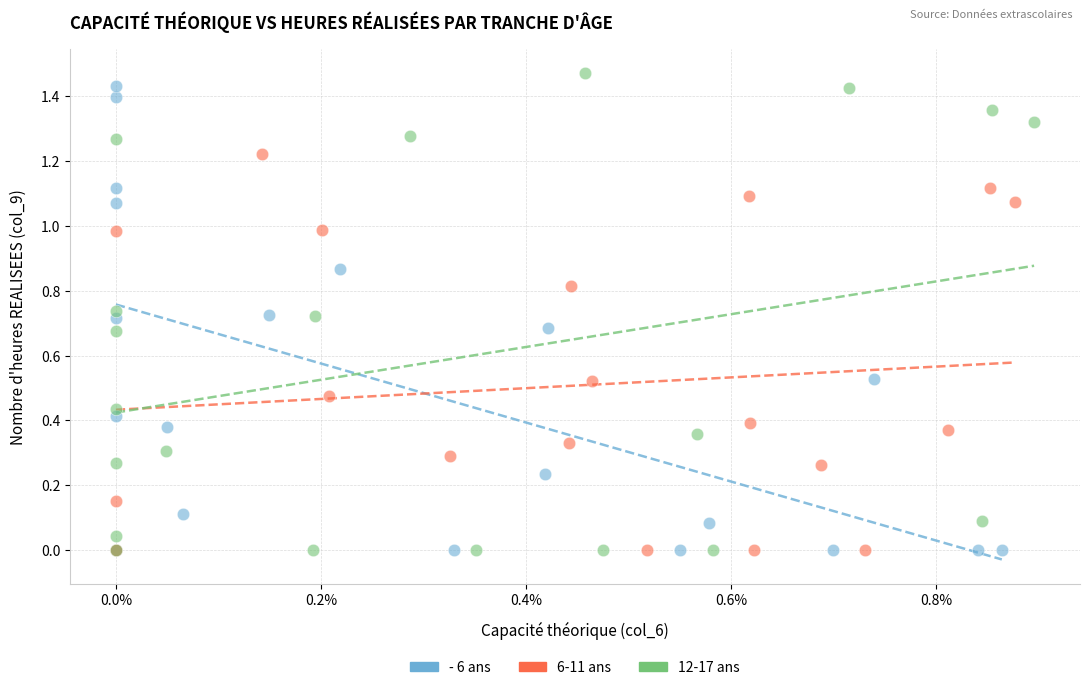

Which series contains the highest Y value?

12-17 ans